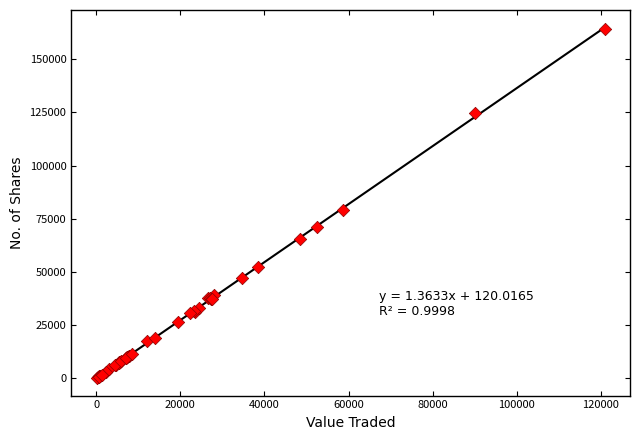

What Y value in the scatter plot is closest to 82159?

79307